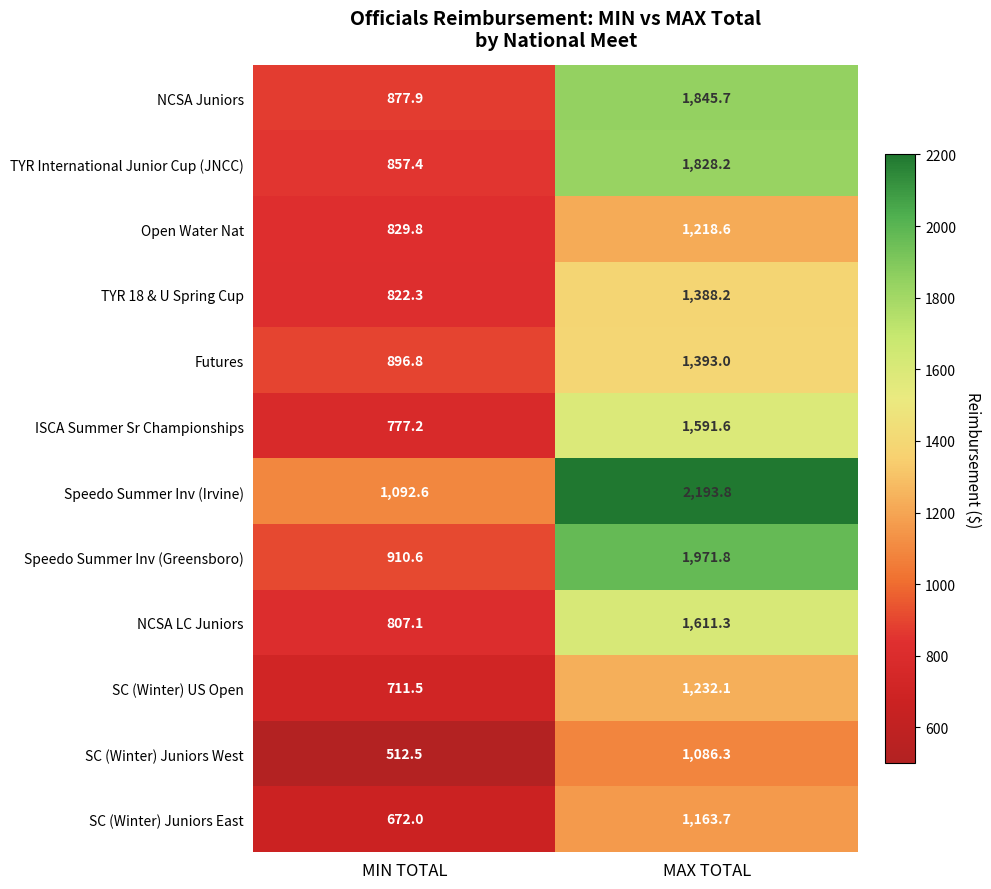

At how many categories does at least one series exceed 1757?

1